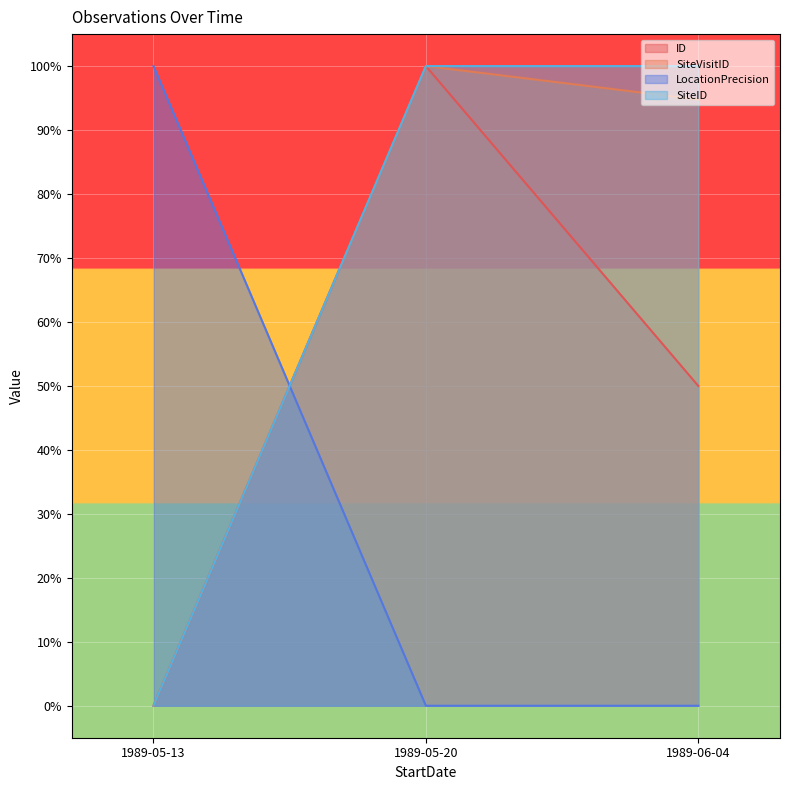

Does the chart display data point markers on the line(s)?

No